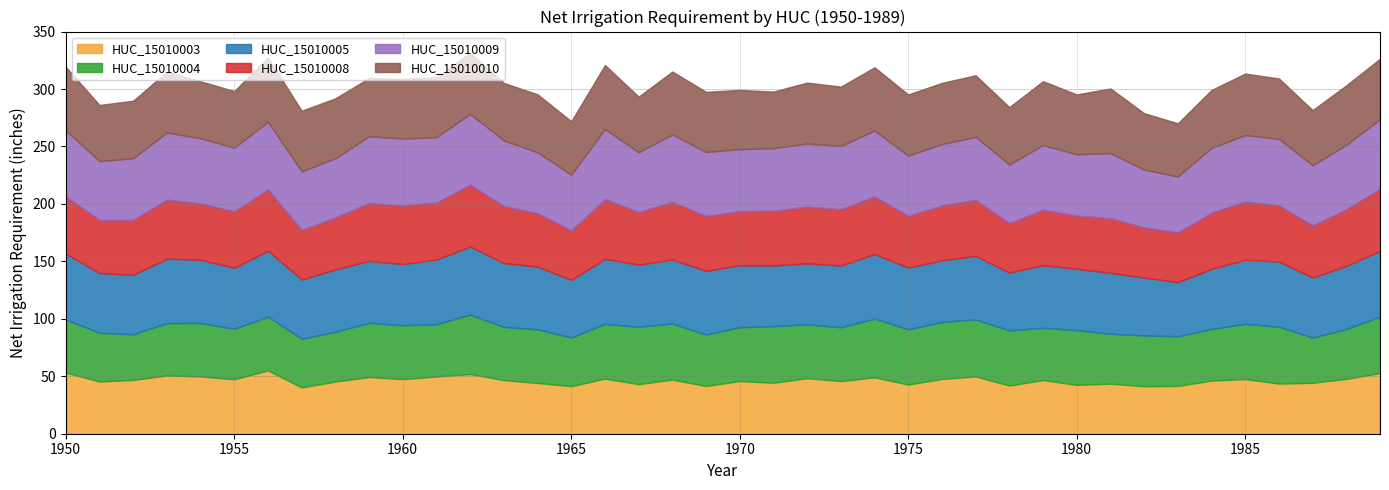

How many intersections are there between HUC_15010010 and HUC_15010008?

3